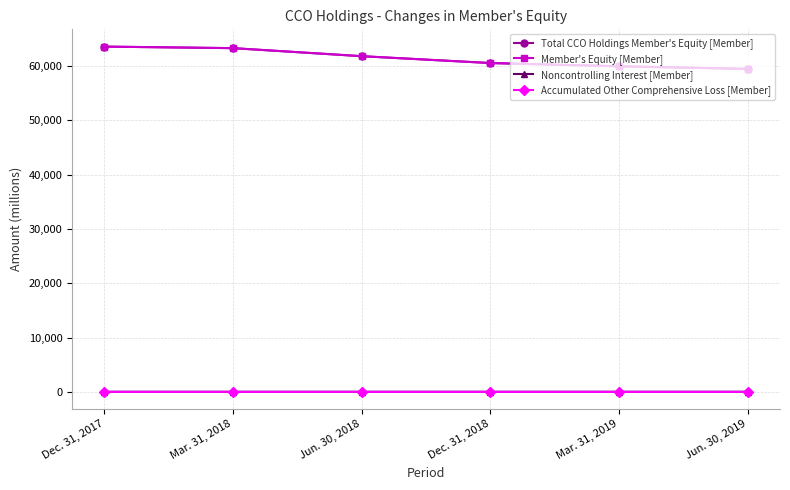

Count the number of categories in the chart.

6